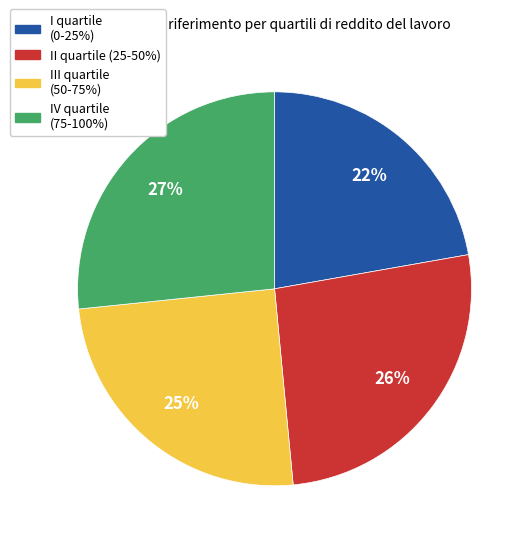

Which has a higher value, III quartile (50-75%) or IV quartile (75-100%)?

IV quartile (75-100%)